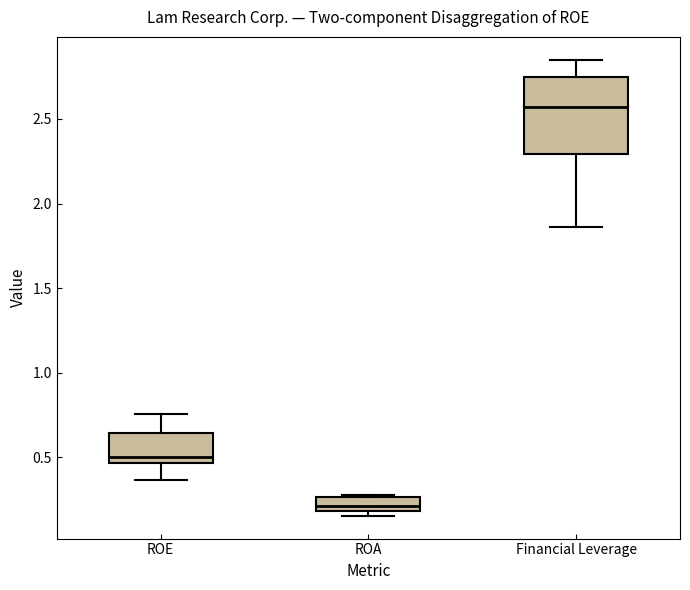

Which box is the tallest, from its lower edge to its upper edge?

Financial Leverage